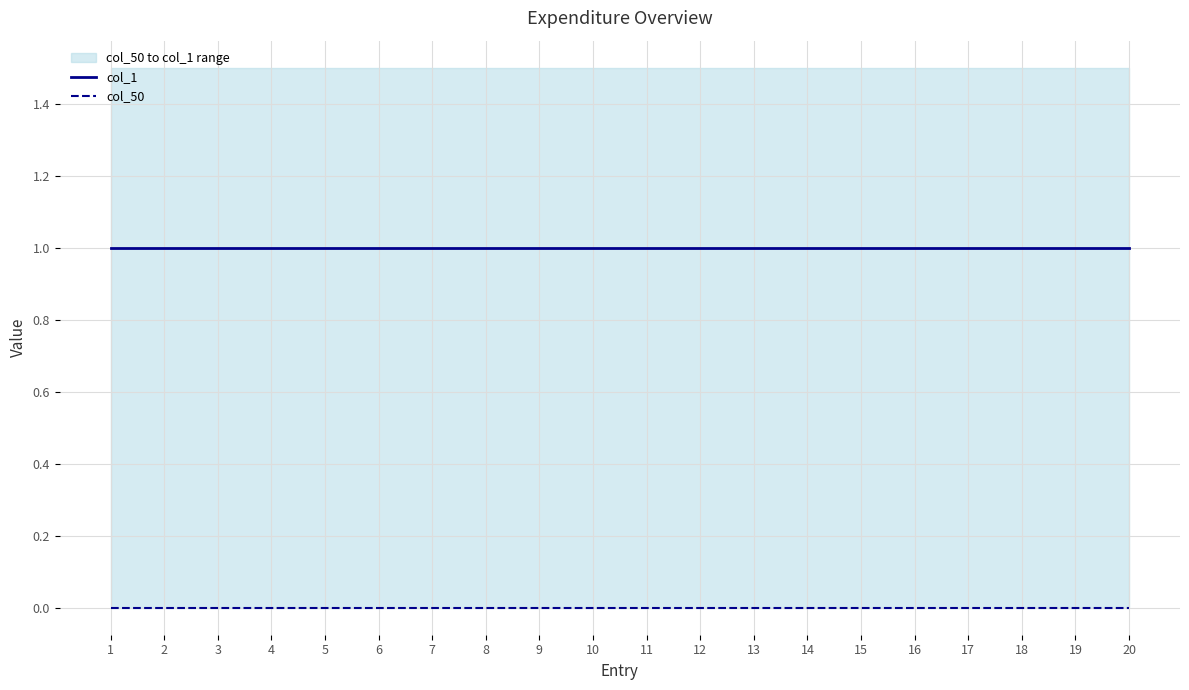

The col_1 series shows 1 at 1. True or false?

True